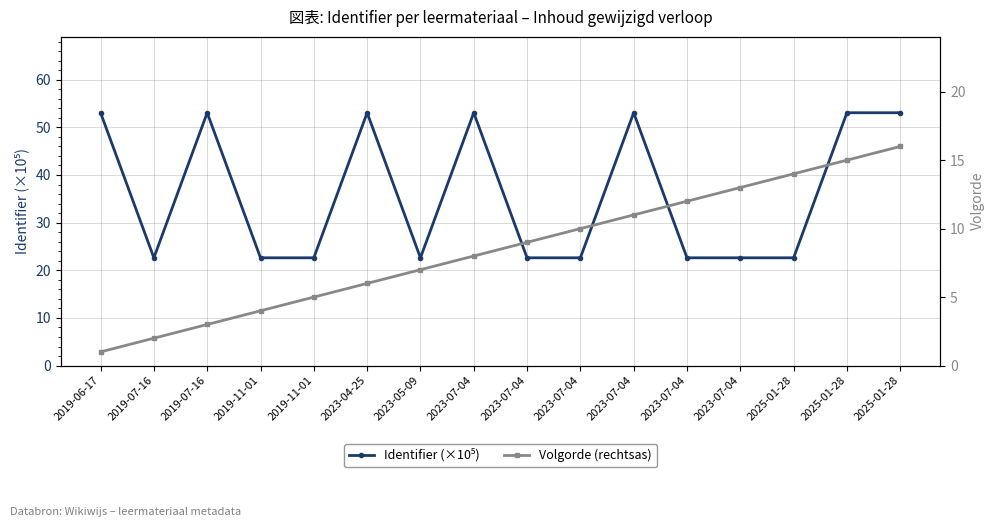

What is the label of the 10th point from the left?

2023-07-04